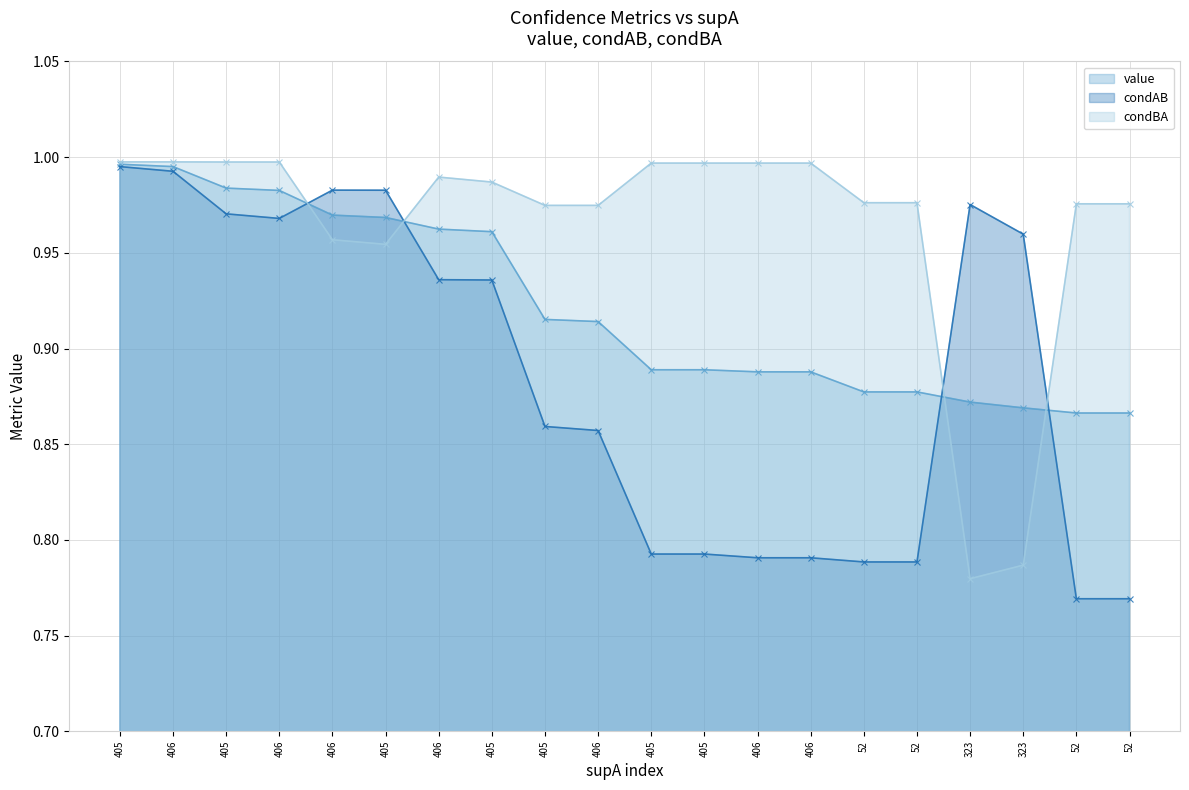

True or false: condBA has a value of 0.4 at 323.

False